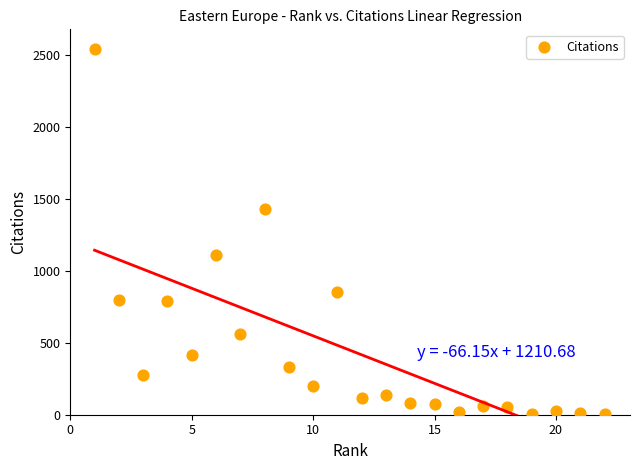

What is the range of X values (max minus min)?

21